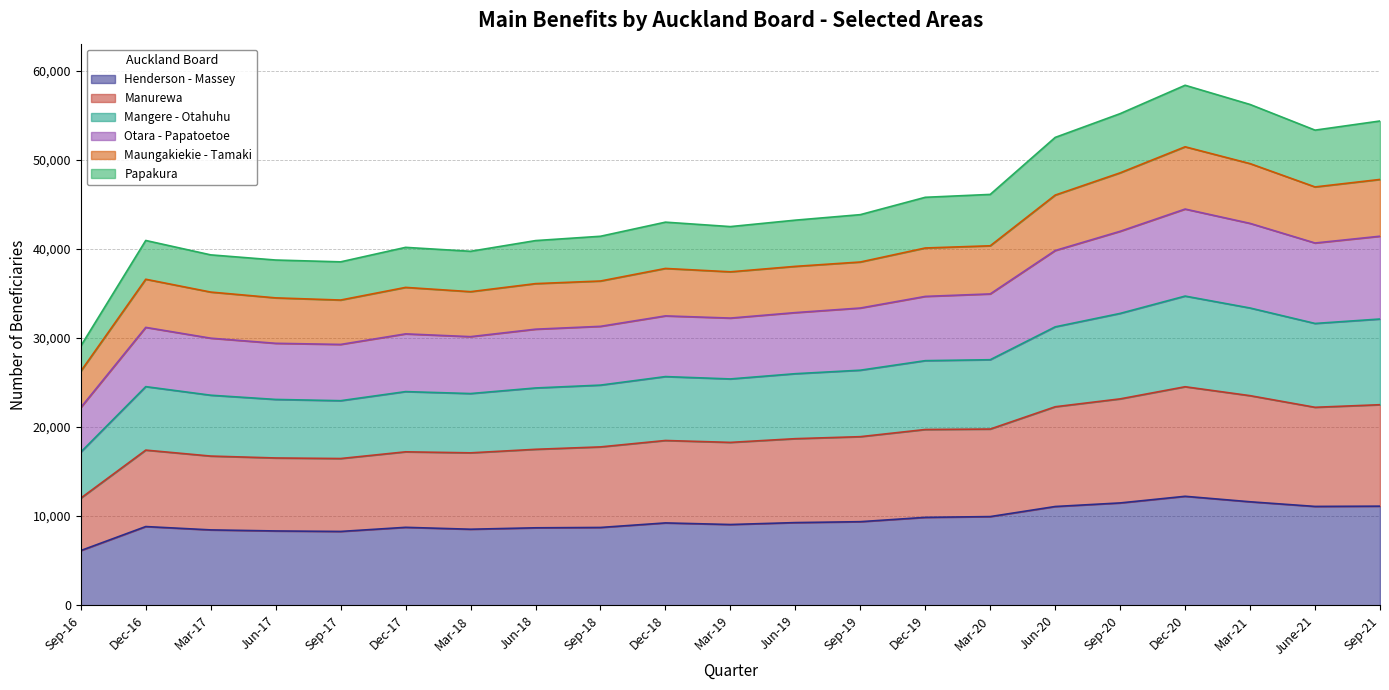

How many data points does each series have?

21